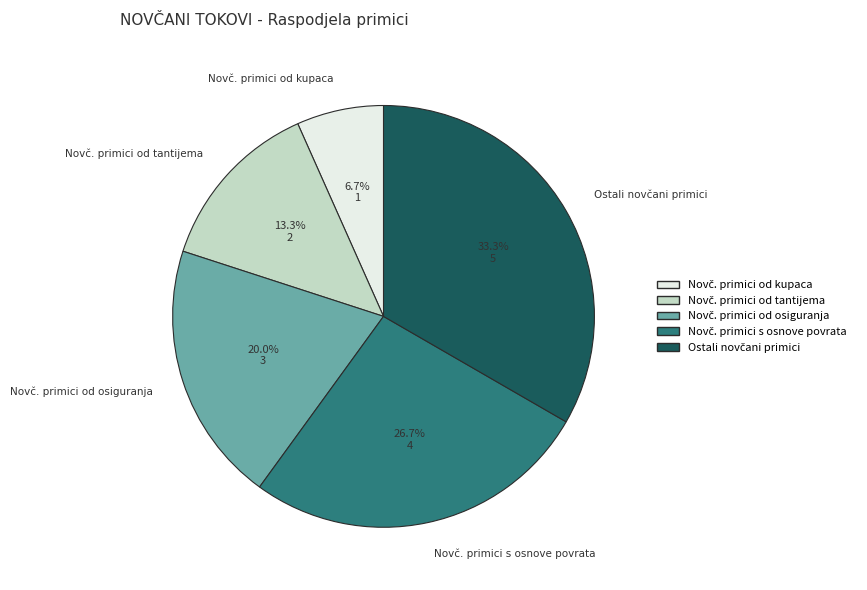

Is there any slice that represents more than half of the pie?

No